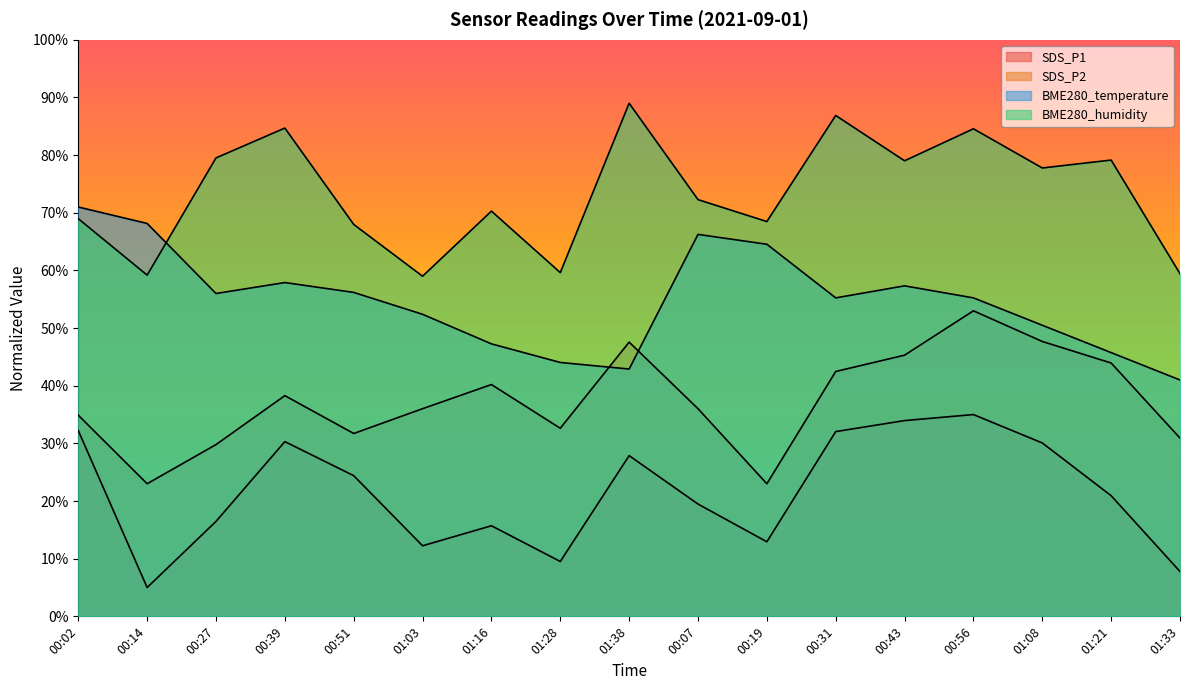

At how many categories does at least one series exceed 67?

14